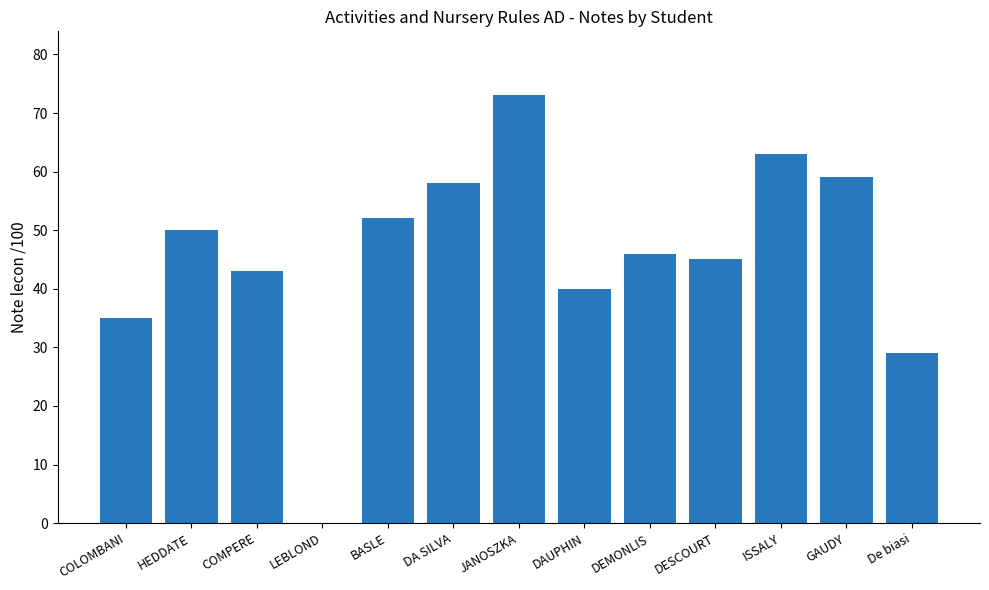

Reading left to right, transcribe all the data shown in this chart.

COLOMBANI=35	HEDDATE=50	COMPERE=43	LEBLOND=0	BASLE=52	DA SILVA=58	JANOSZKA=73	DAUPHIN=40	DEMONLIS=46	DESCOURT=45	ISSALY=63	GAUDY=59	De biasi=29